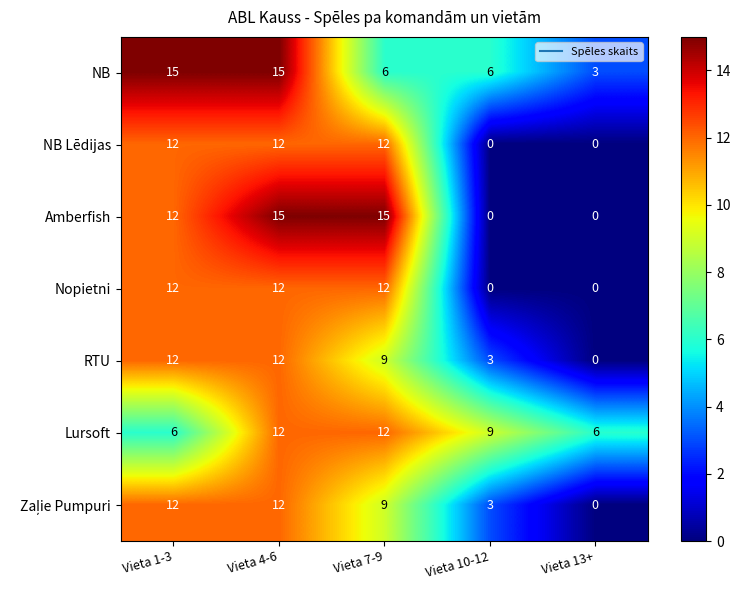

Which series changed the most between Vieta 1-3 and Vieta 4-6?

Lursoft